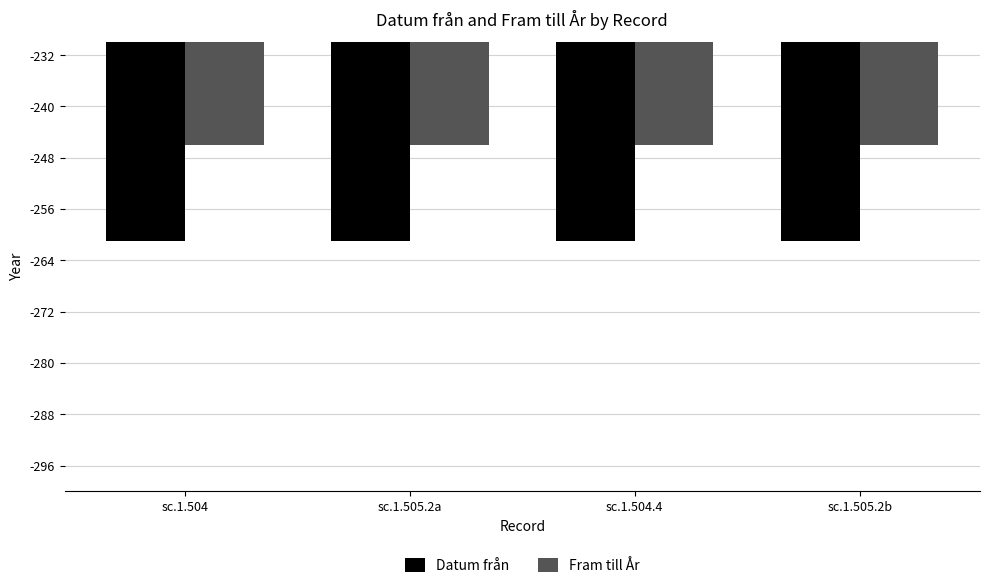

What is the highest value of the Datum från series?

-261